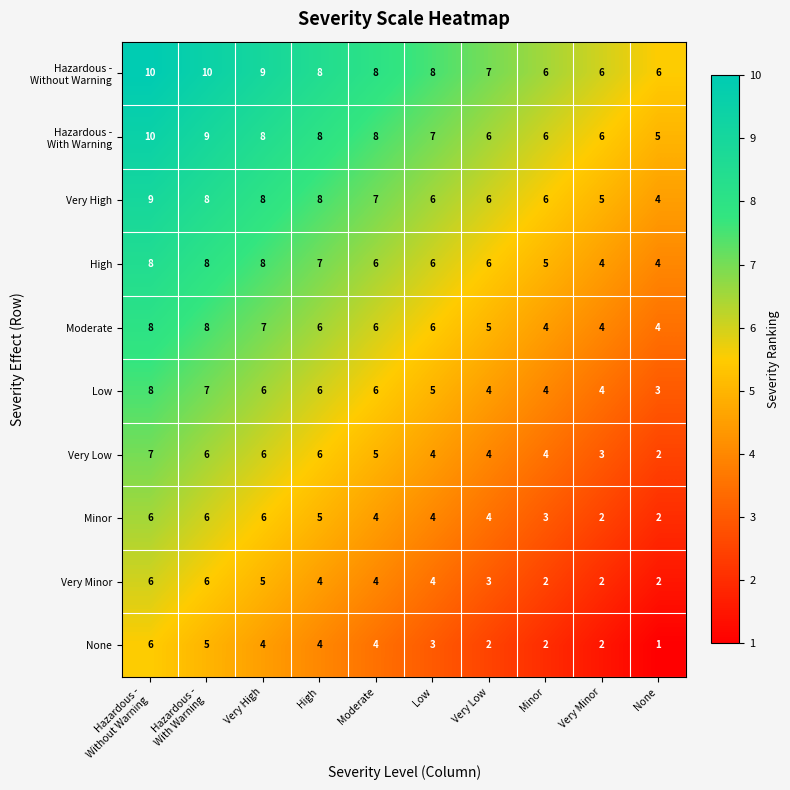

What is the maximum value shown in the chart?

10